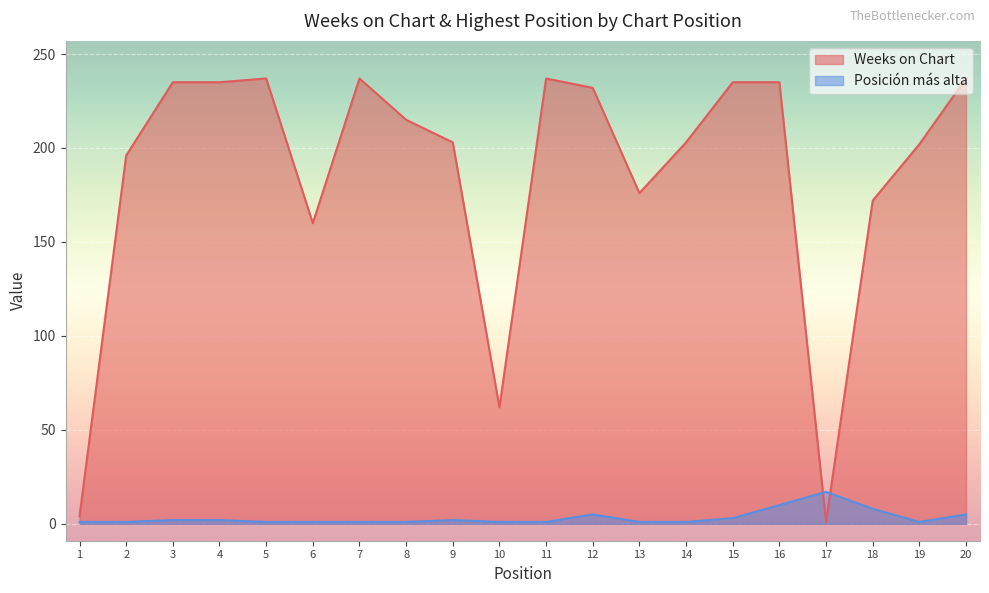

What are all the series names shown in the legend?

Weeks on Chart, Posición más alta